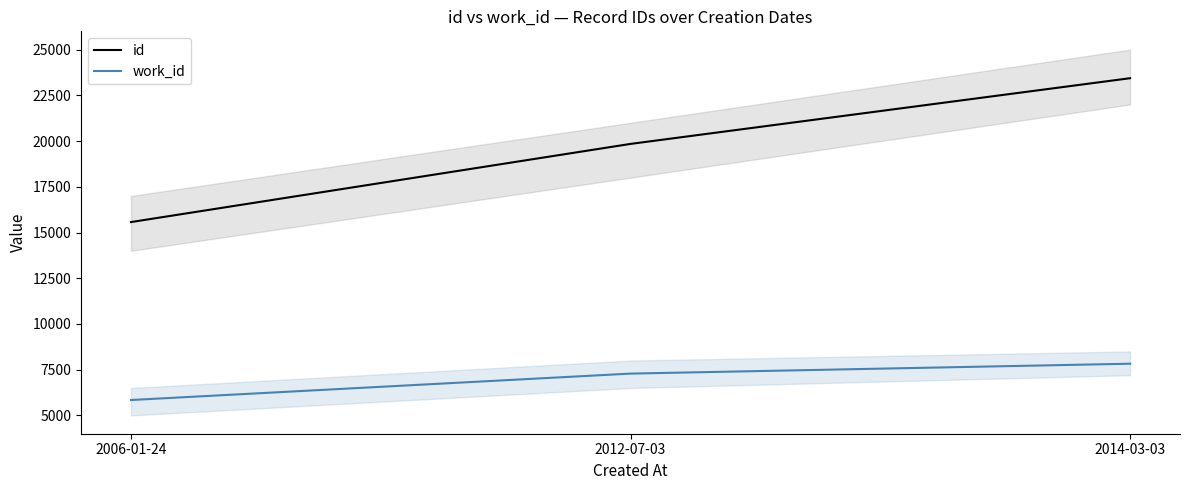

What is the sum of all id values?

58854